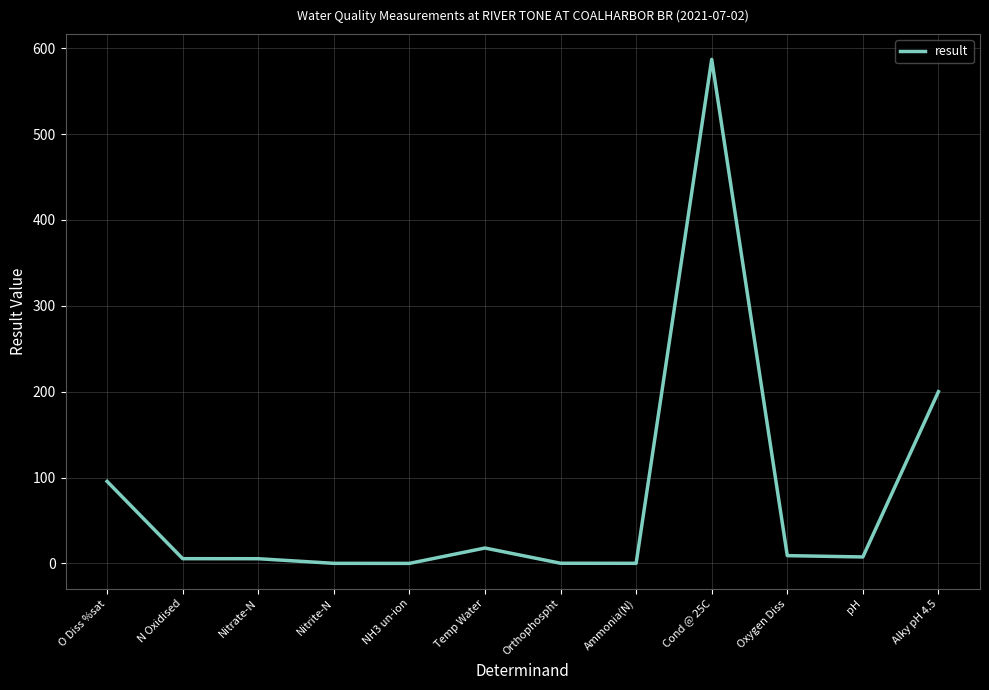

What is the sum of all values?

928.2